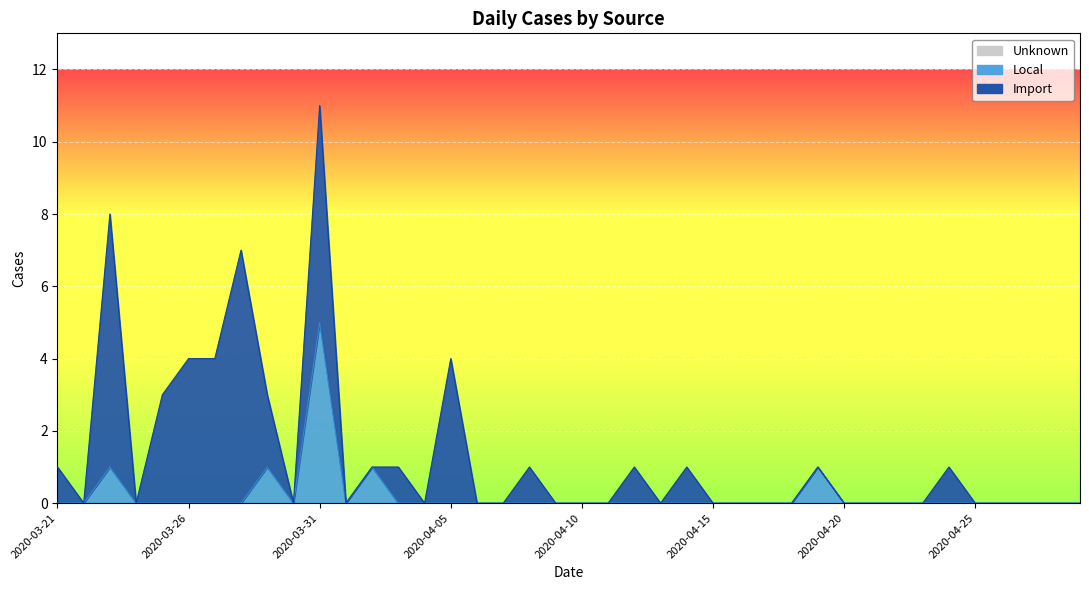

At which label does Unknown reach its minimum?

2020-03-21